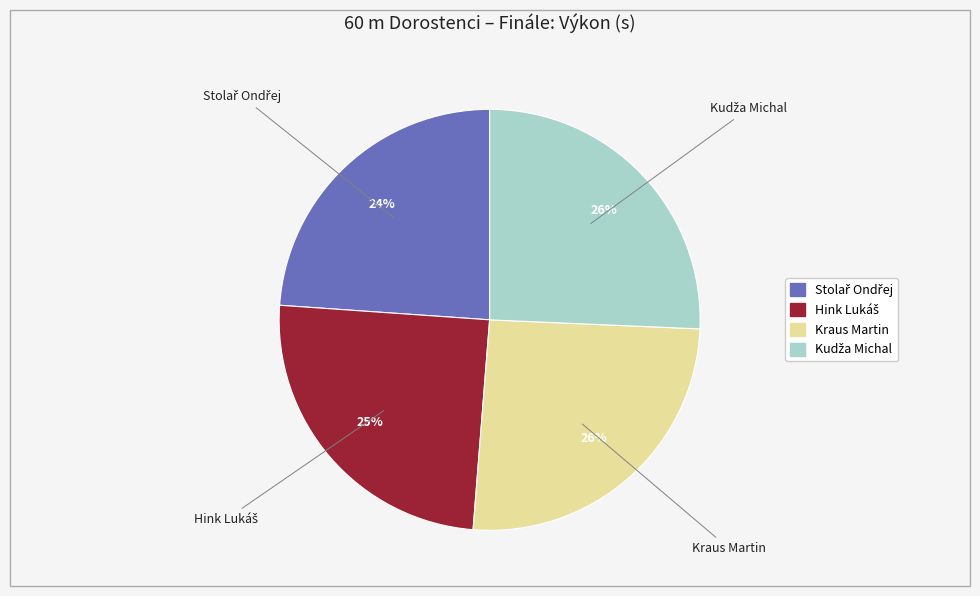

True or false: Kraus Martin accounts for 26% of the total.

True